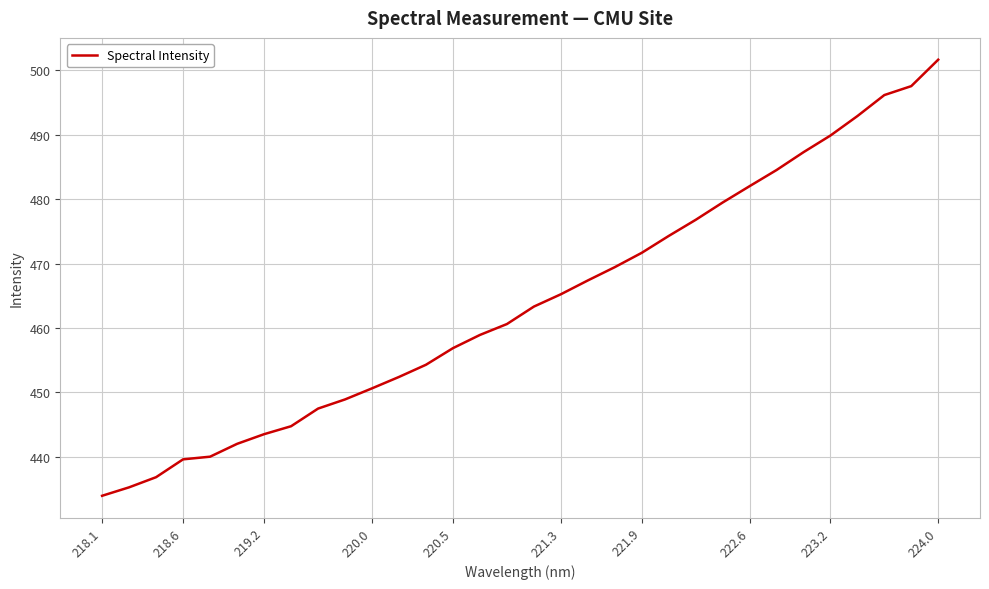

What is the difference between the maximum and minimum values?

67.7